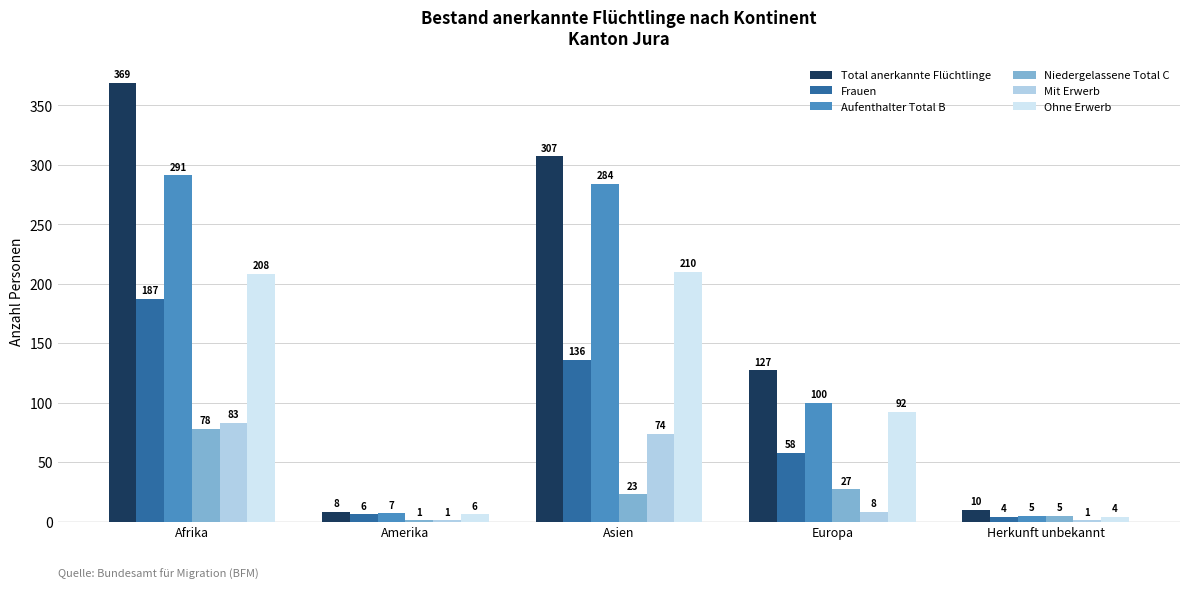

Reading left to right, extract all data points from this chart.

Total anerkannte Flüchtlinge: 369	8	307	127	10
Frauen: 187	6	136	58	4
Aufenthalter Total B: 291	7	284	100	5
Niedergelassene Total C: 78	1	23	27	5
Mit Erwerb: 83	1	74	8	1
Ohne Erwerb: 208	6	210	92	4